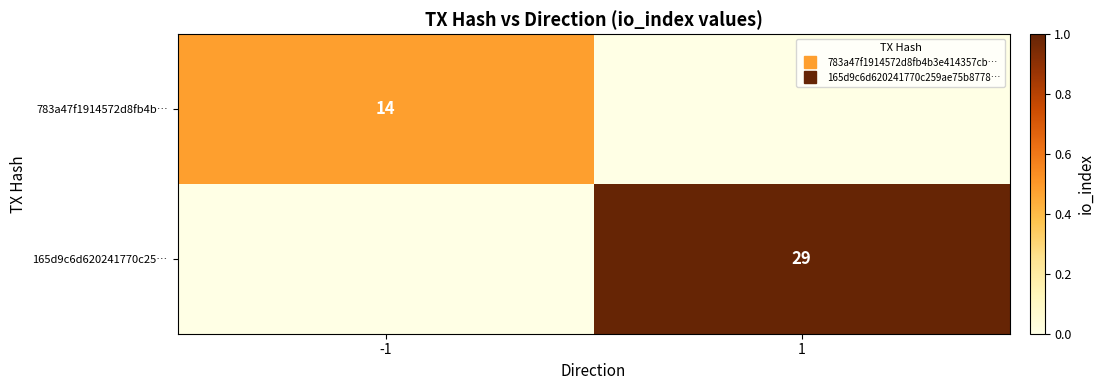

At which label is 783a47f1914572d8fb4b… closest to 0?

1